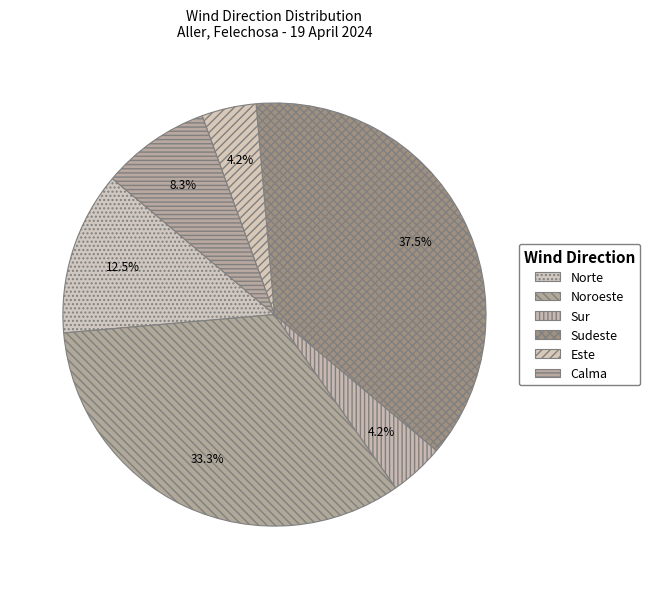

The Sur slice represents 4% of the pie. True or false?

True